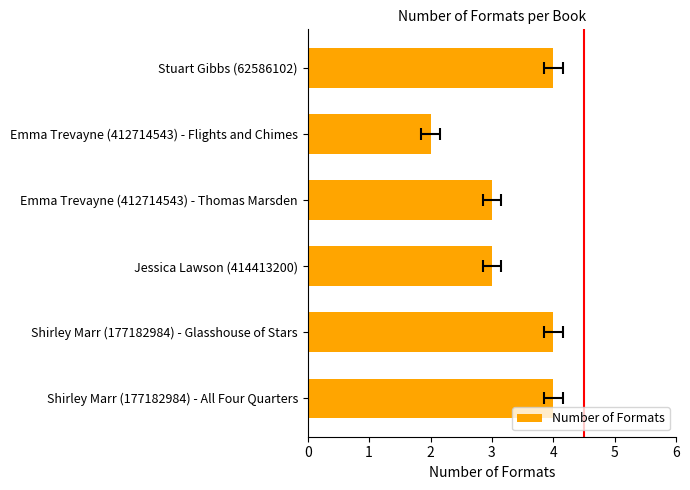

Are the bars horizontal?

Yes